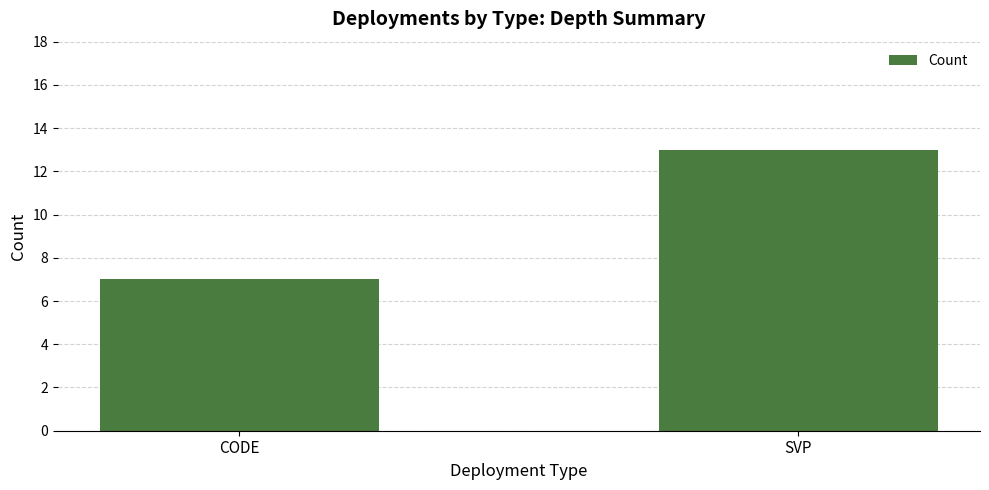

Reading left to right, what are all the values shown in this chart?

7	13